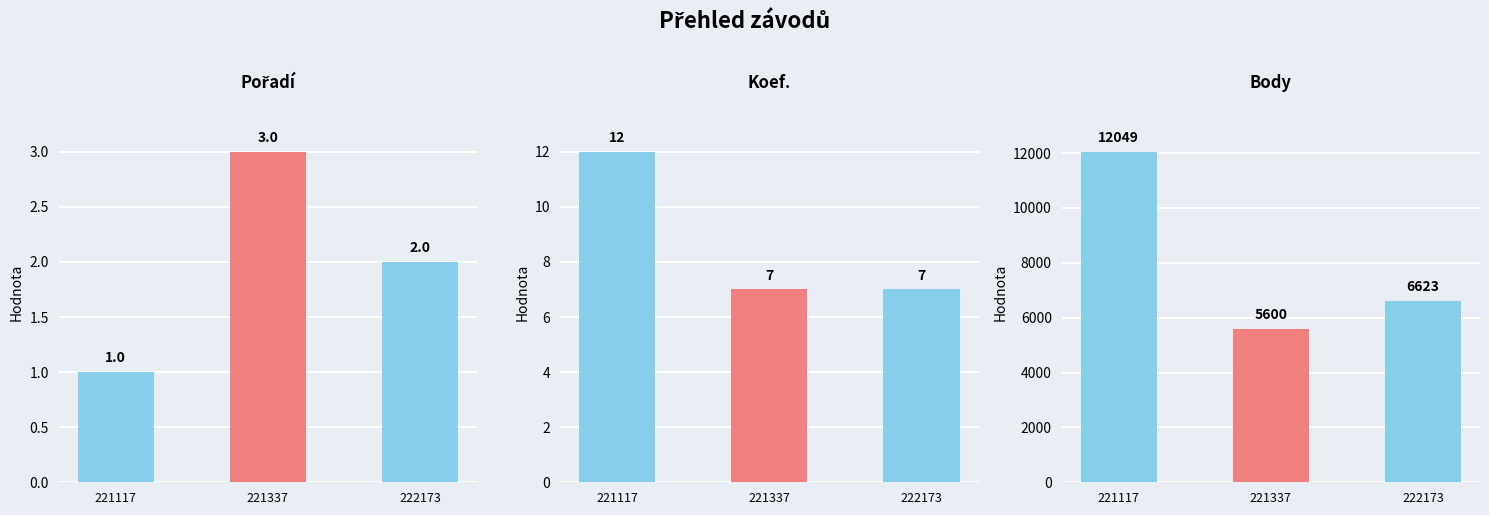

Reading left to right, list all the values displayed in this chart.

Pořadí: 1	3	2
Koef.: 12	7	7
Body: 12049	5600	6623